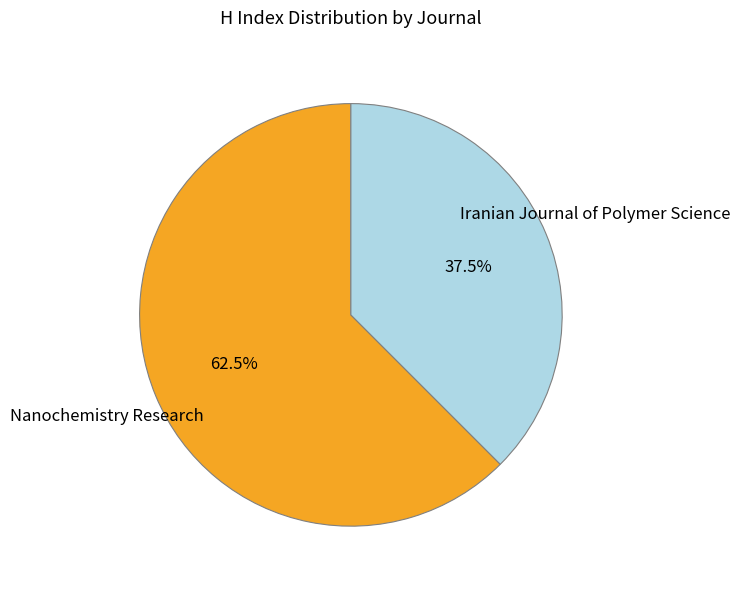

Does any single category account for the majority?

Yes